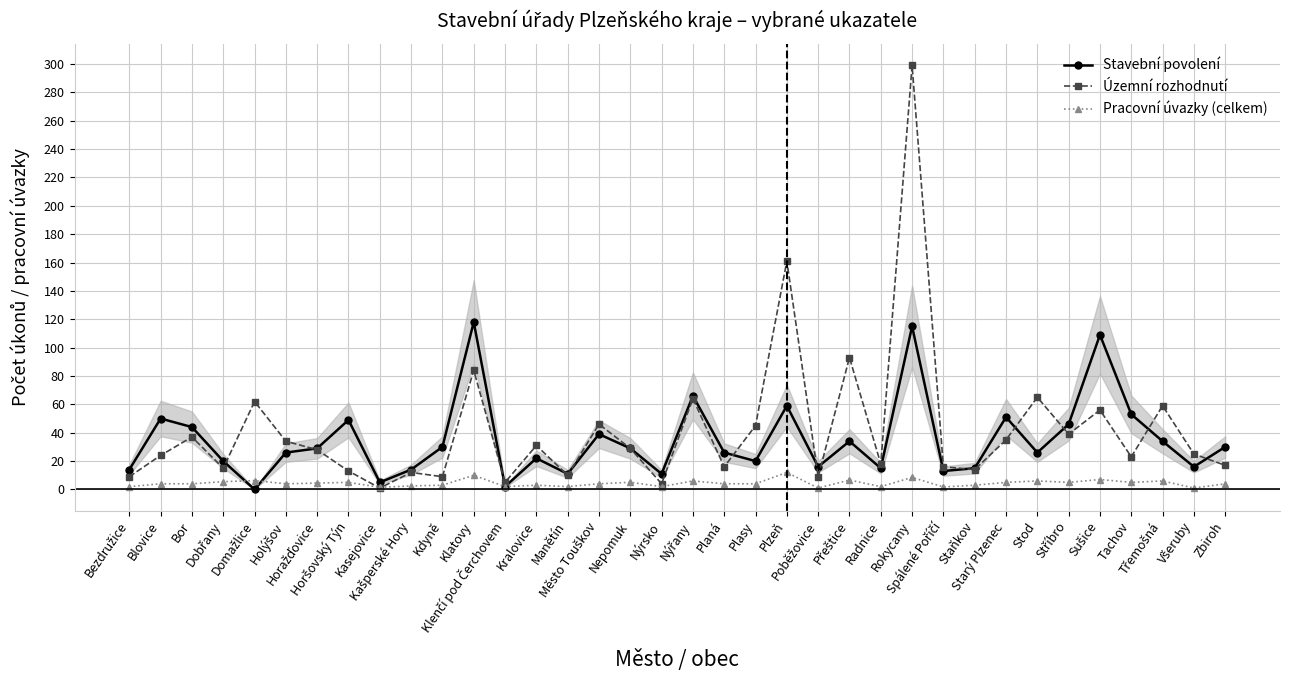

Which series has the widest spread of values?

Územní rozhodnutí